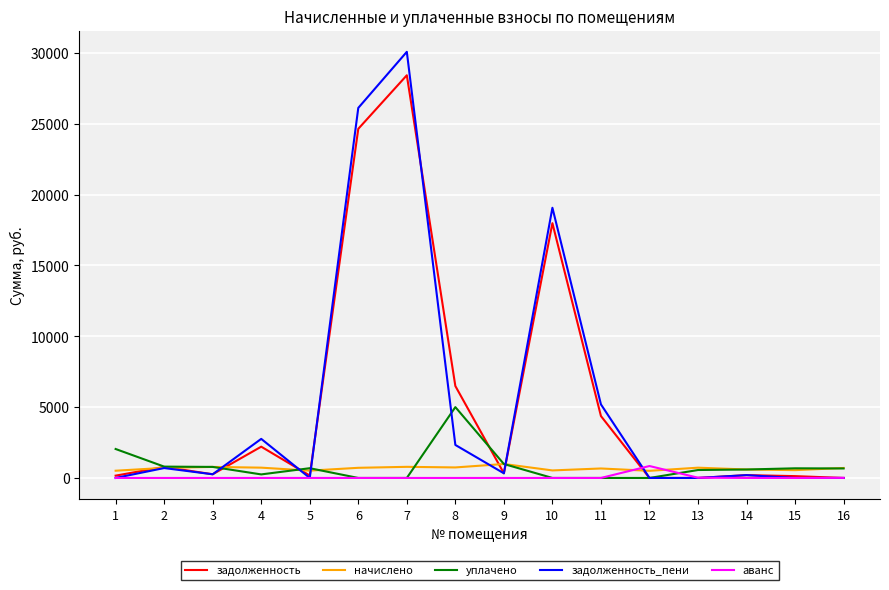

What is the difference between the maximum and minimum values in the уплачено series?

5000.0